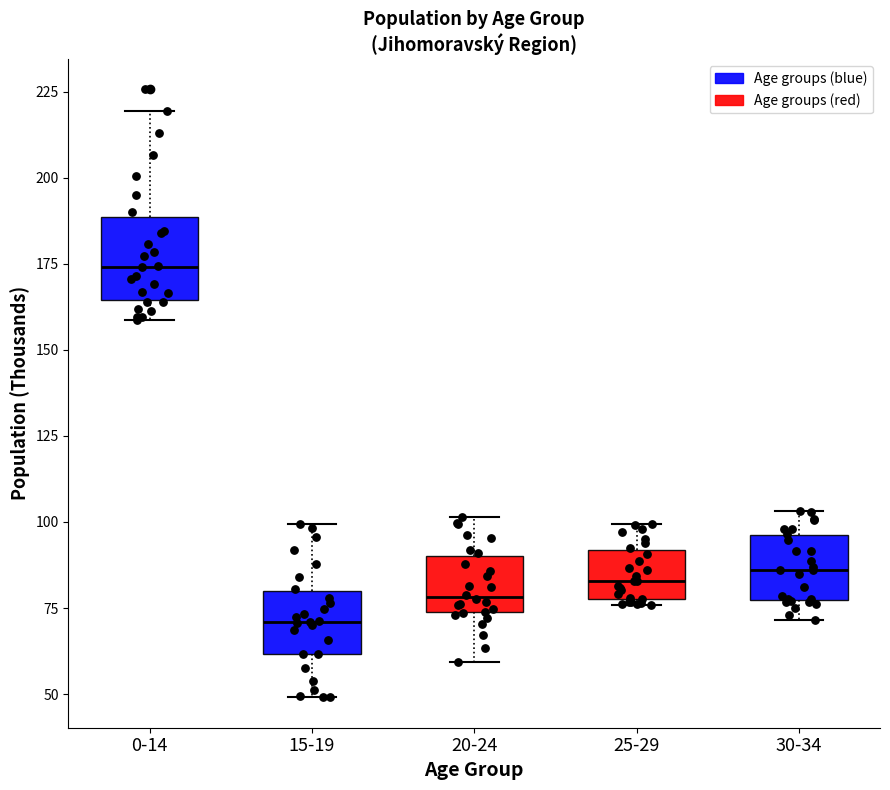

Which box is the tallest, from its lower edge to its upper edge?

0-14